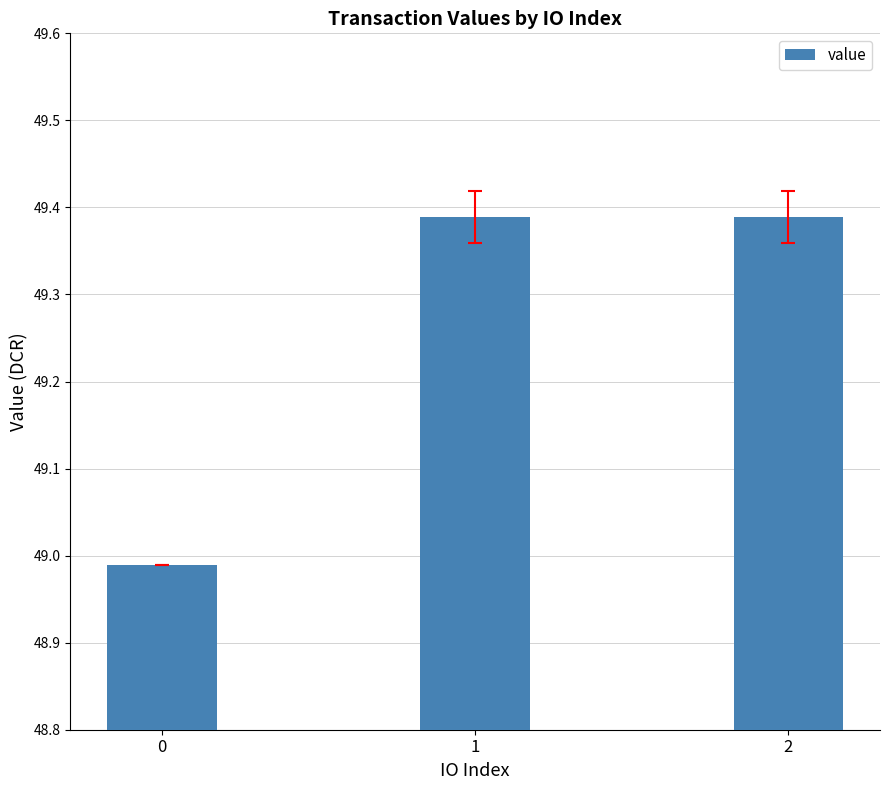

Is it true that the value at 1 is 30.5?

False